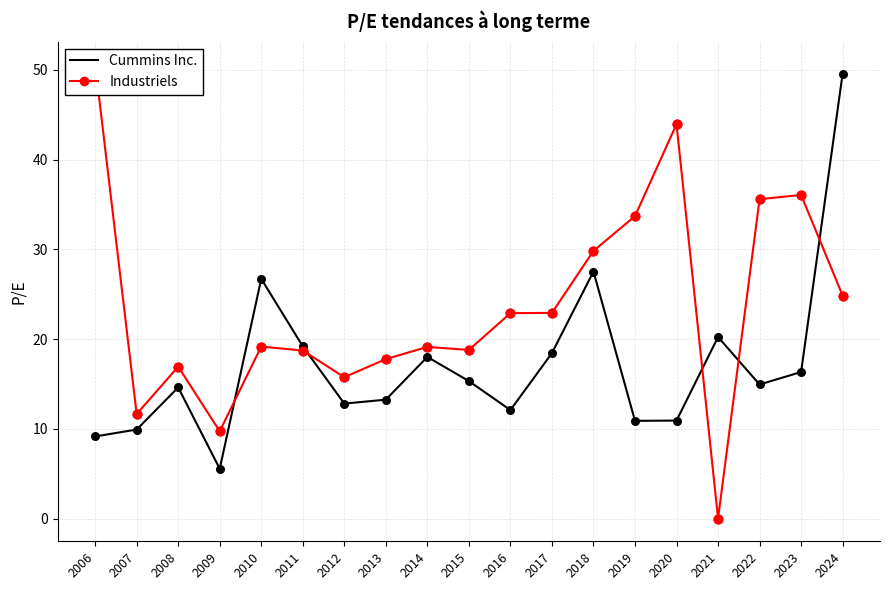

Which series contains the highest Y value?

Industriels